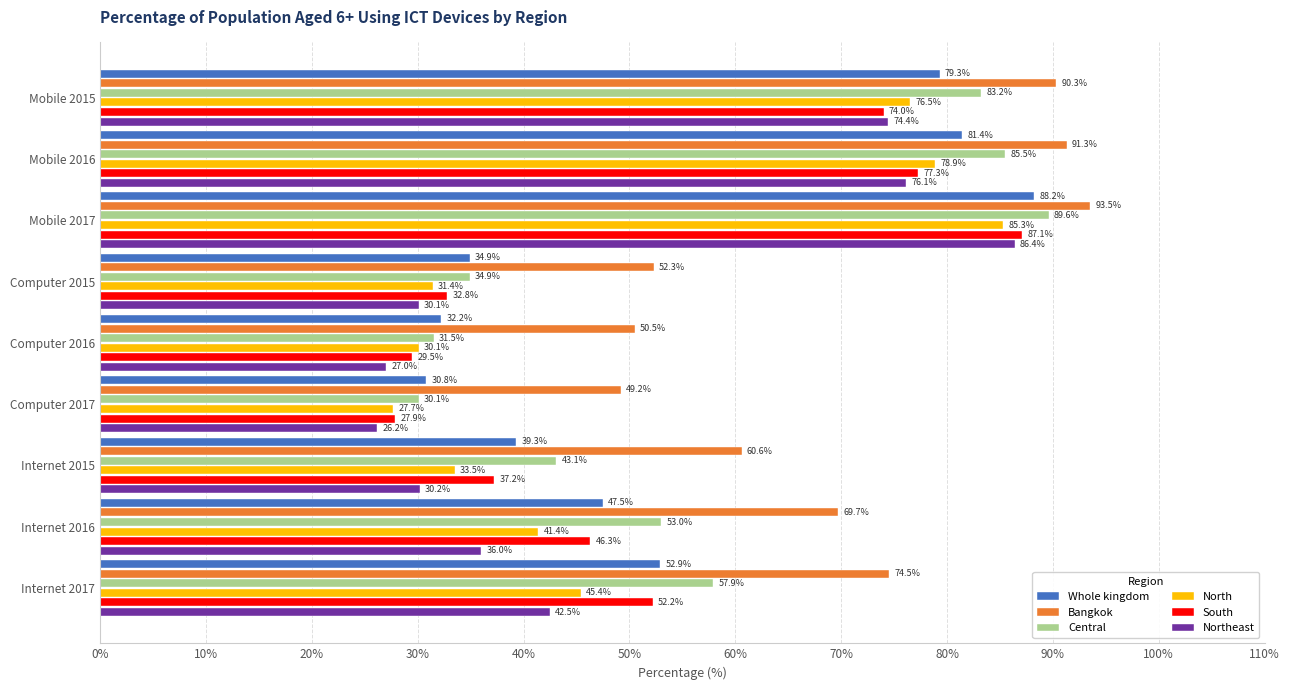

The value of North at Computer 2016 is 42.0. True or false?

False